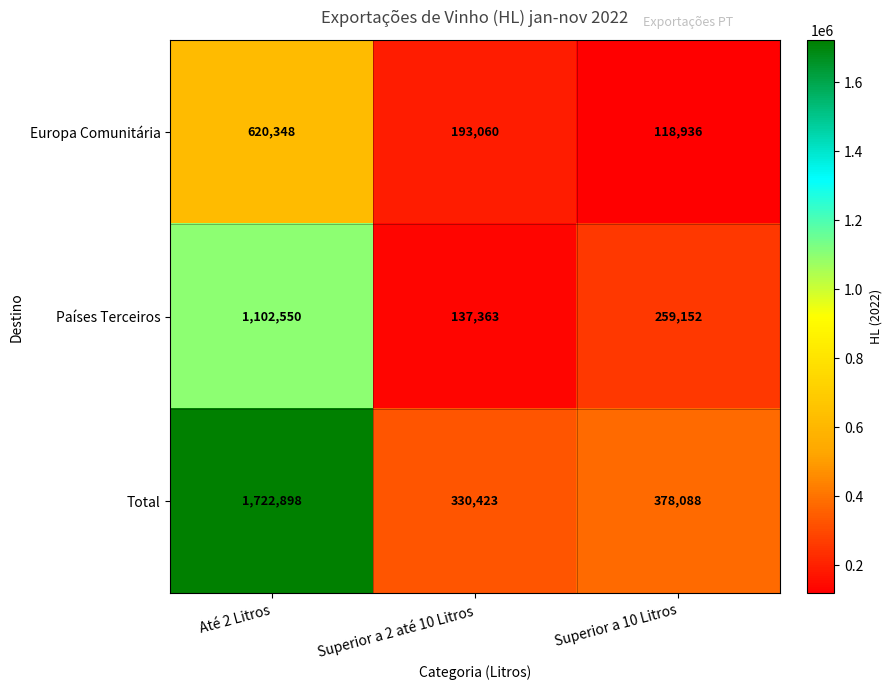

What is the difference between the Europa Comunitária values at Superior a 10 Litros and Superior a 2 até 10 Litros?

74124